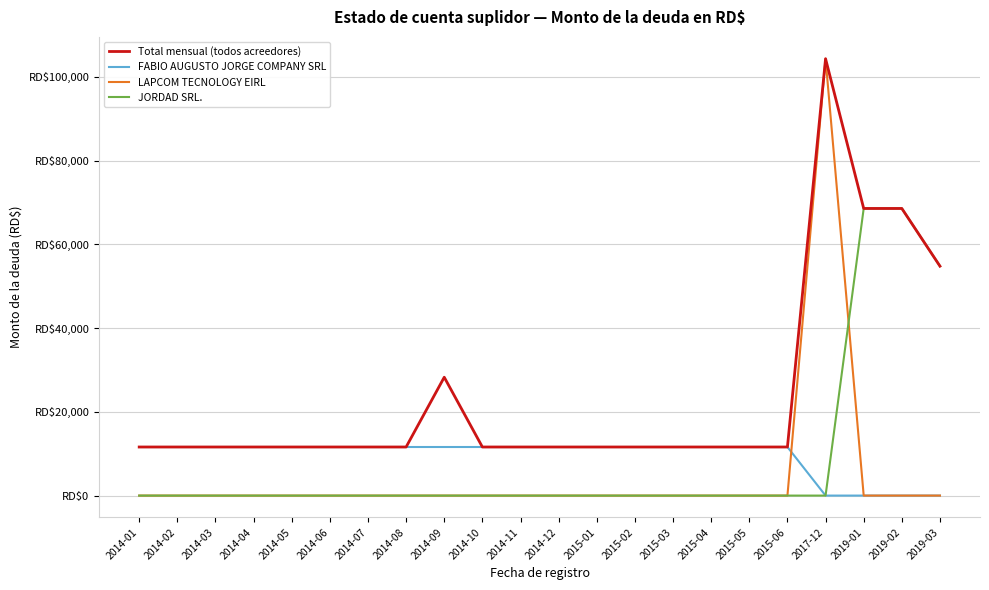

Is this an area chart (filled region under the line)?

No